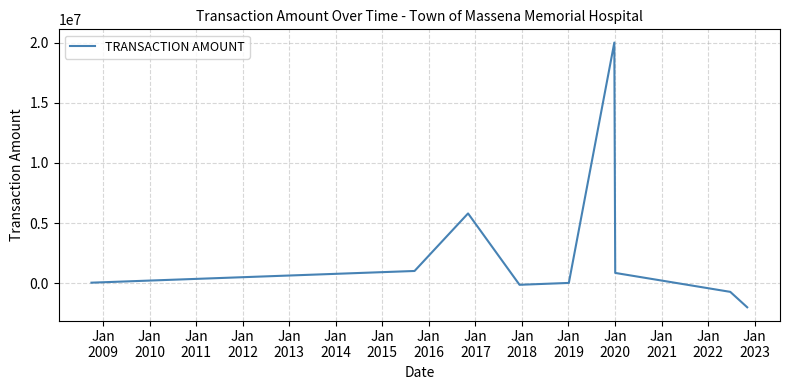

What is the minimum value shown in the chart?

-1999958.4